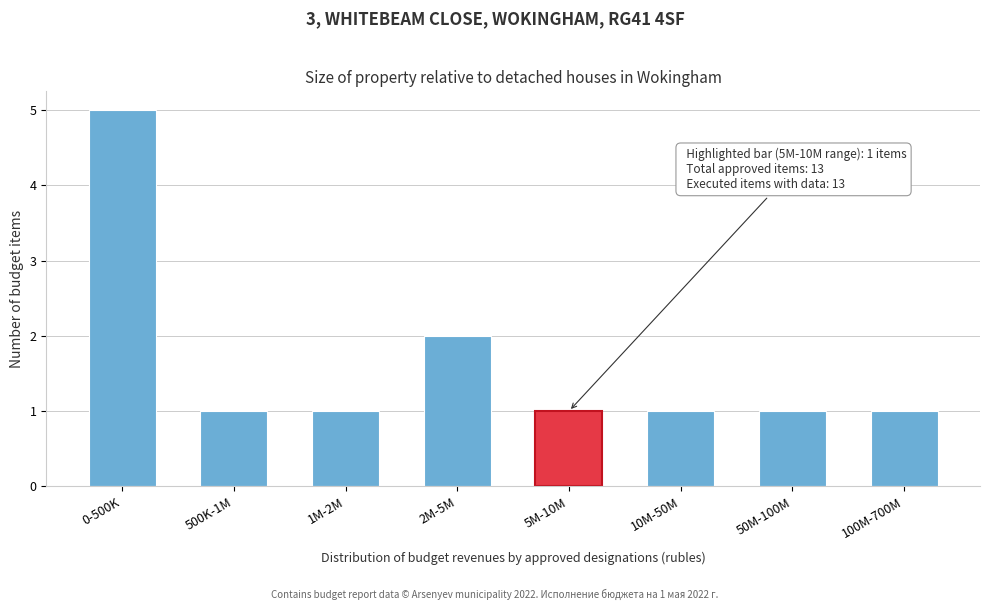

Reading left to right, list all the values displayed in this chart.

0-500K=5	500K-1M=1	1M-2M=1	2M-5M=2	5M-10M=1	10M-50M=1	50M-100M=1	100M-700M=1